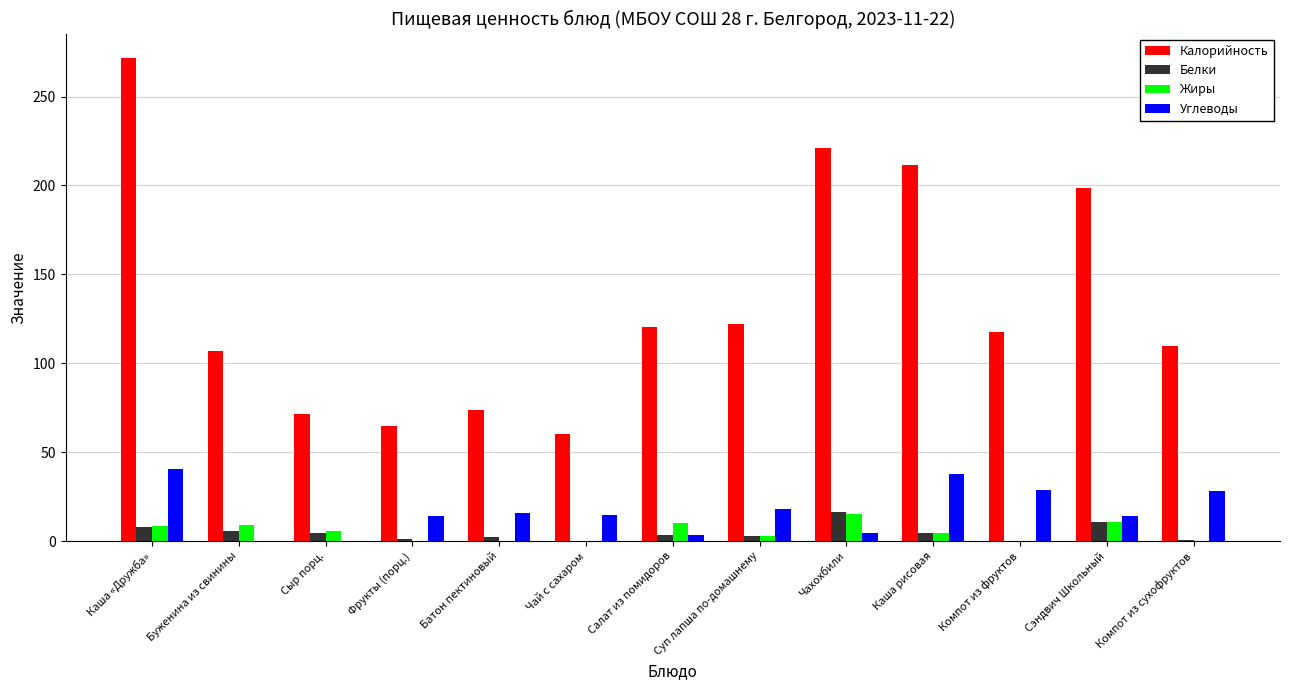

Which series changed the most between Каша «Дружба» and Компот из фруктов?

Калорийность